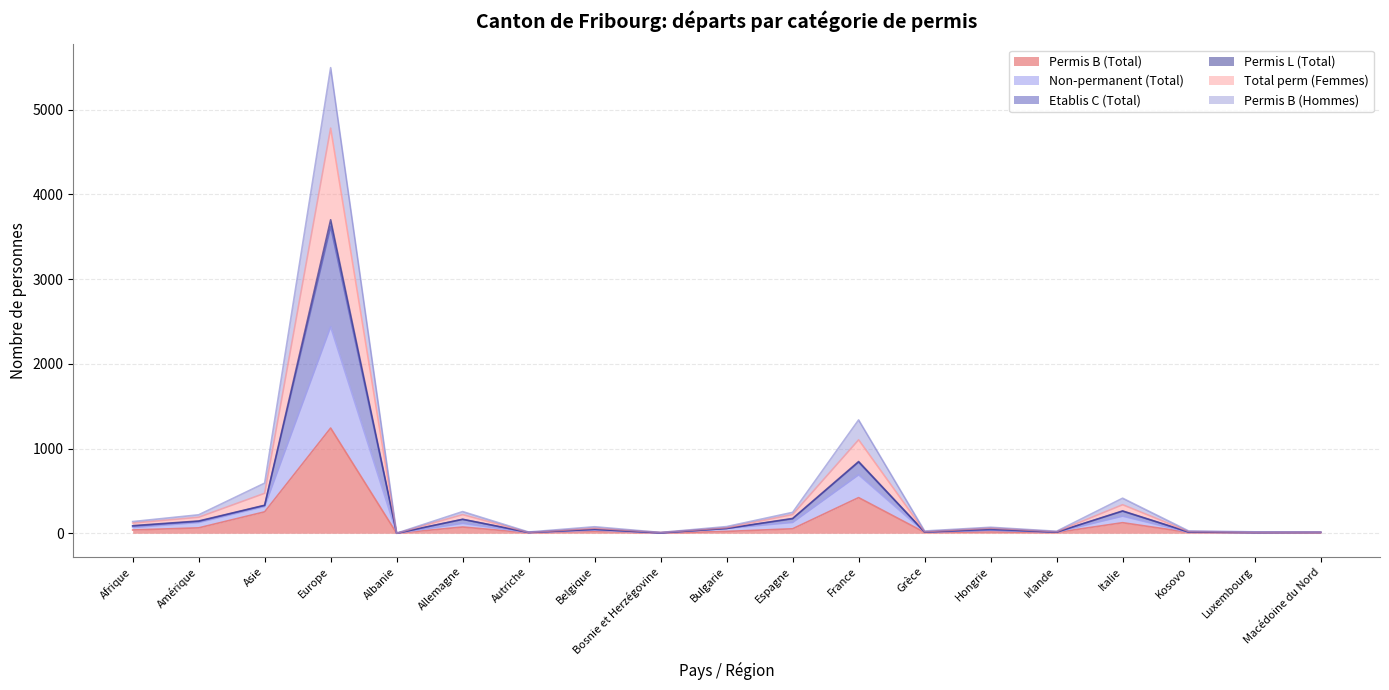

Is it true that Permis B (Total) equals 67 at Afrique?

False